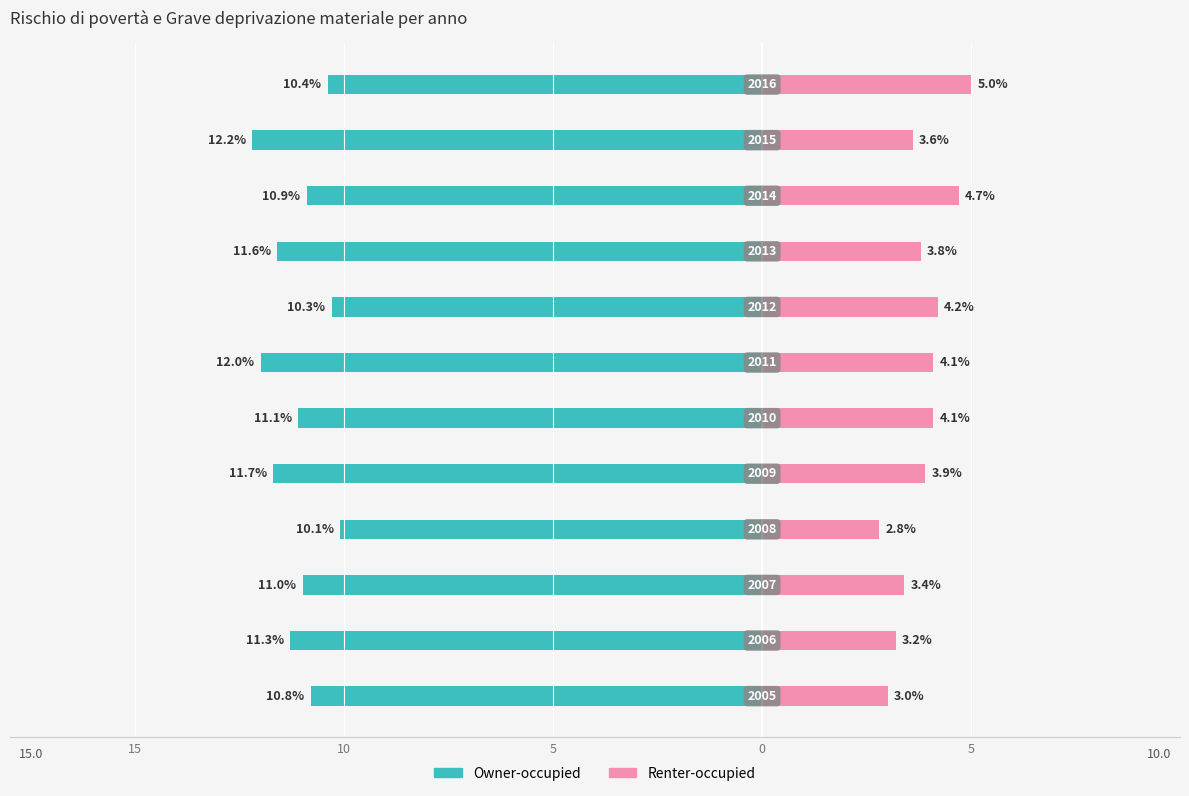

At how many categories does at least one series exceed -12?

12